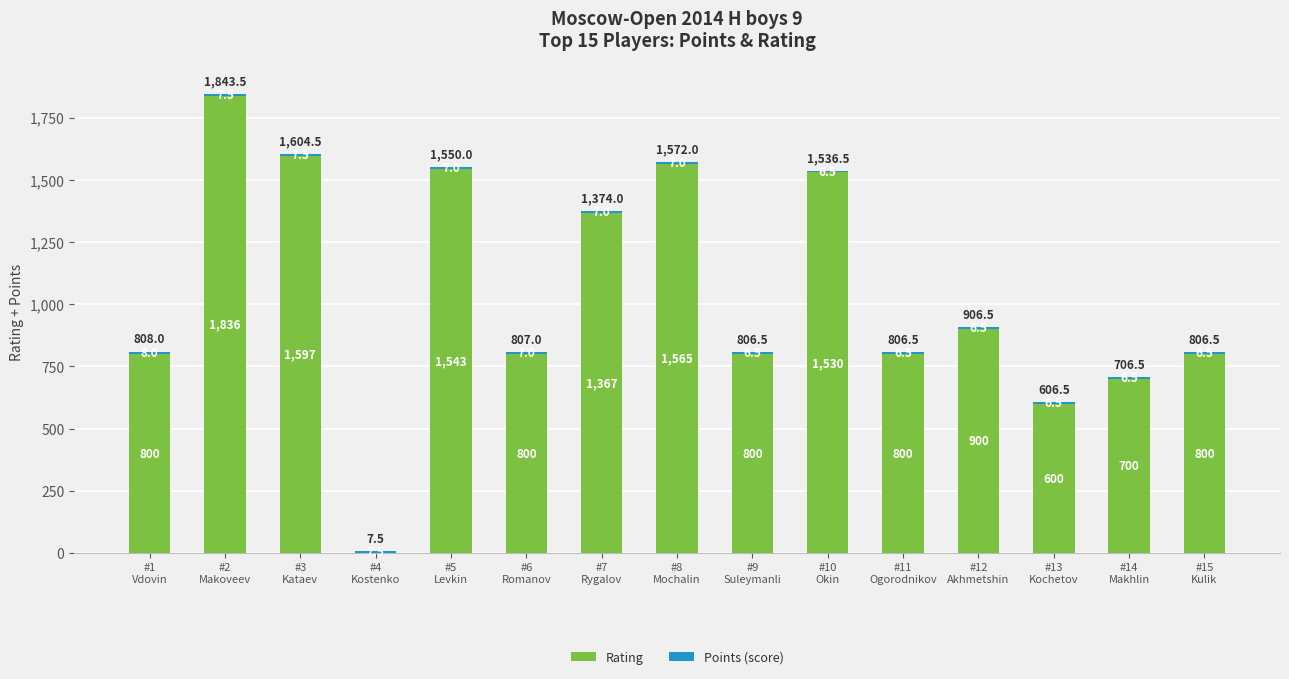

At which category is the sum across all series the highest?

#2
Makoveev